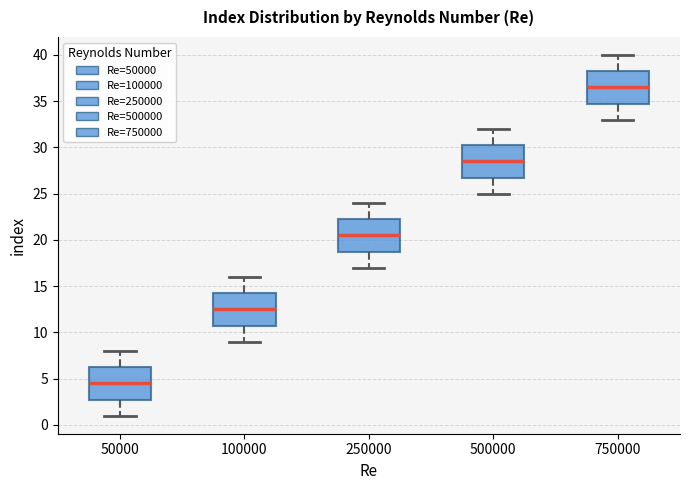

Reading left to right, transcribe this box plot: for each box, give where its median line is, the range the box spans, and where its two whiskers end, as read against the y-axis. The values are not printed on the chart, so give them approximately, as read against the axis.

50000: median 4.5, box 3.0 to 6.5, whiskers 1.0 to 8.0
100000: median 12.5, box 11.0 to 14.5, whiskers 9.0 to 16.0
250000: median 20.5, box 19.0 to 22.5, whiskers 17.0 to 24.0
500000: median 28.5, box 27.0 to 30.5, whiskers 25.0 to 32.0
750000: median 36.5, box 35.0 to 38.5, whiskers 33.0 to 40.0